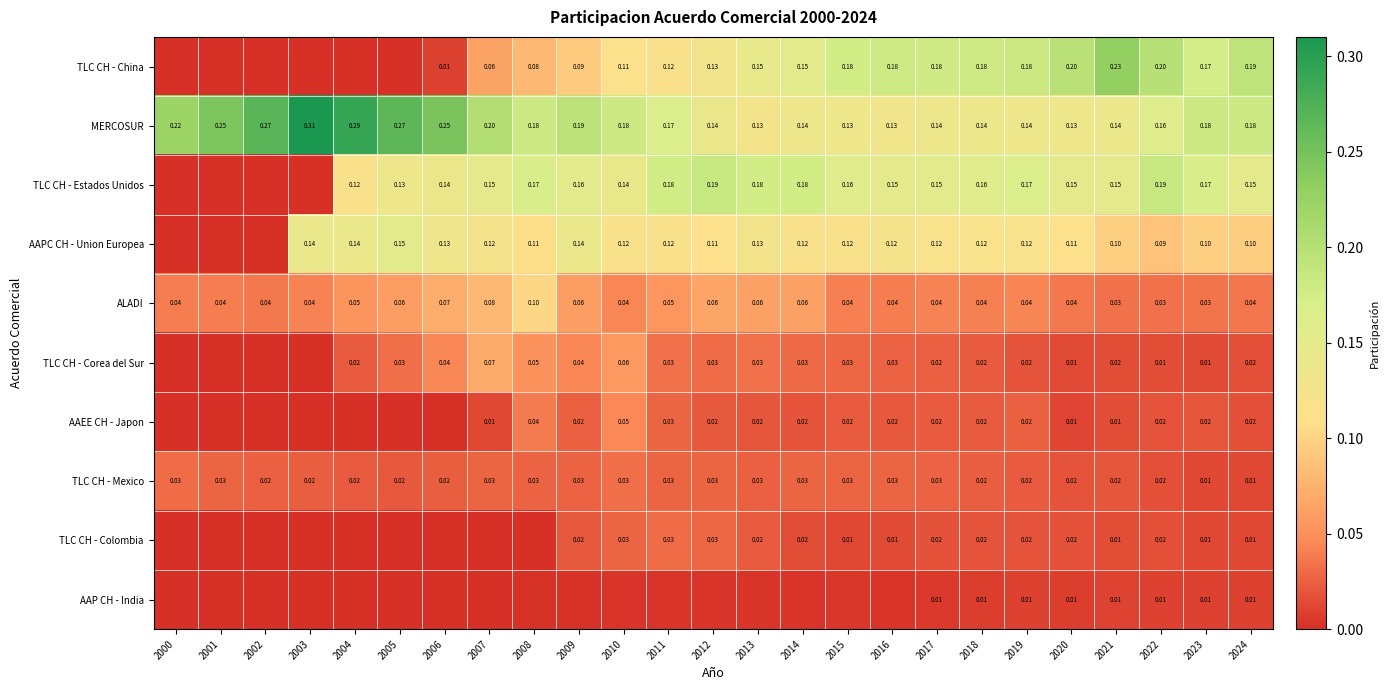

Which series has the largest range (max minus min)?

TLC CH - China